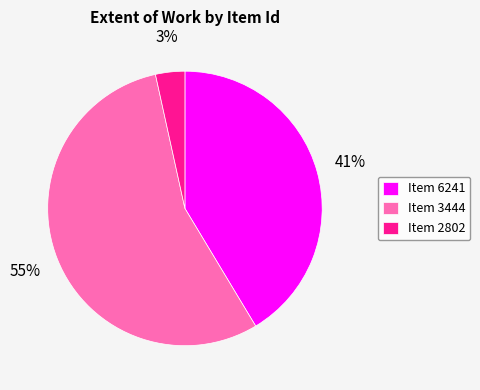

To the nearest percent, what is the average slice percentage?

33%